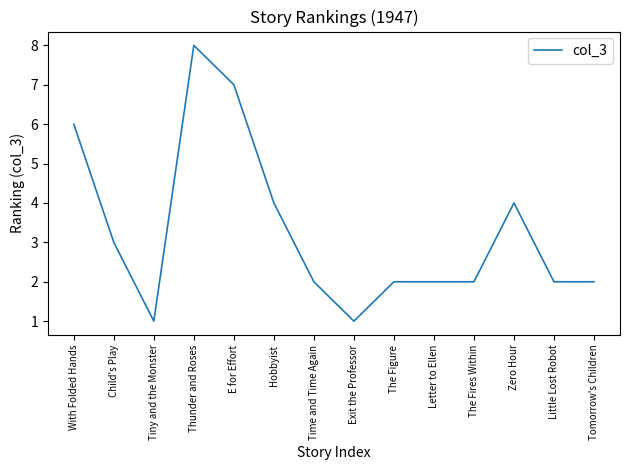

What is the difference between the maximum and minimum values?

7